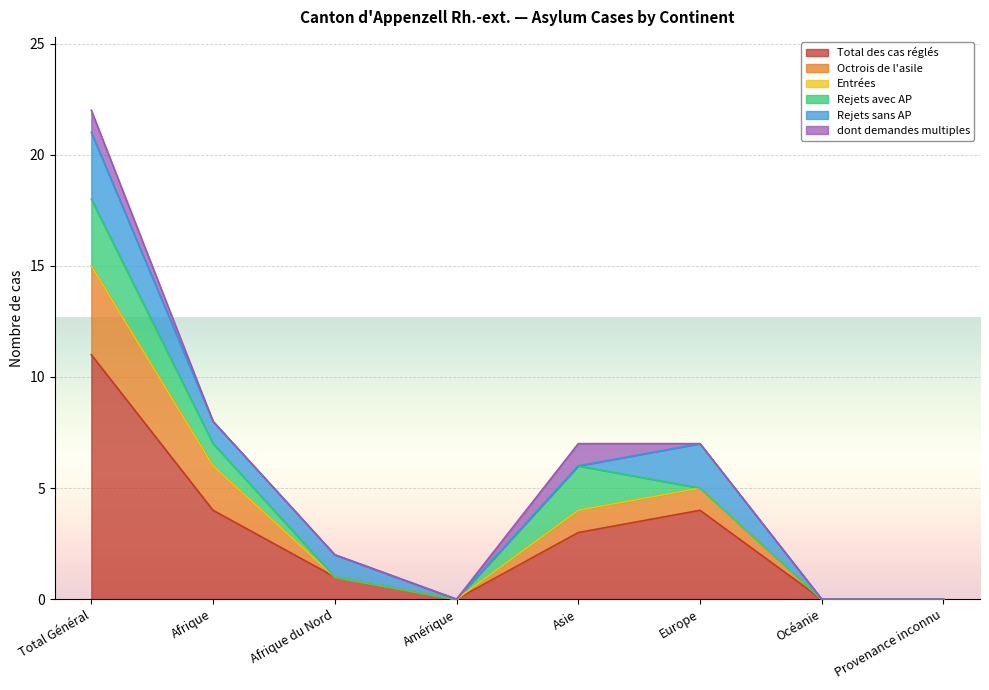

Which series has the largest total across all categories?

Total des cas réglés